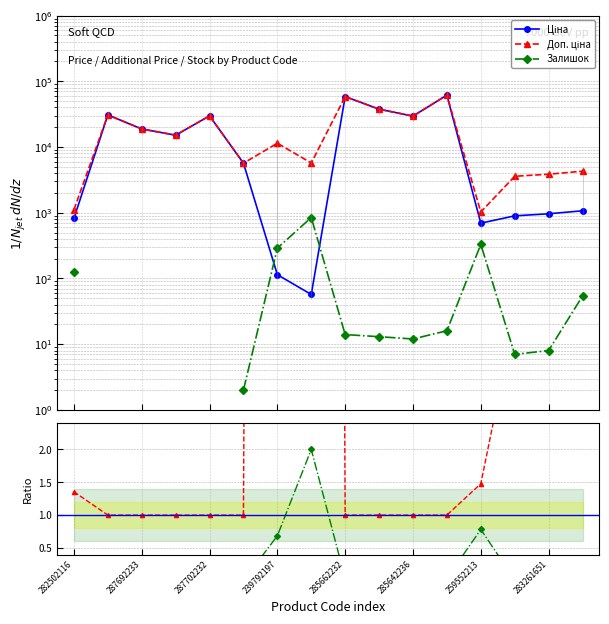

What is the minimum value for Ціна?

57.0